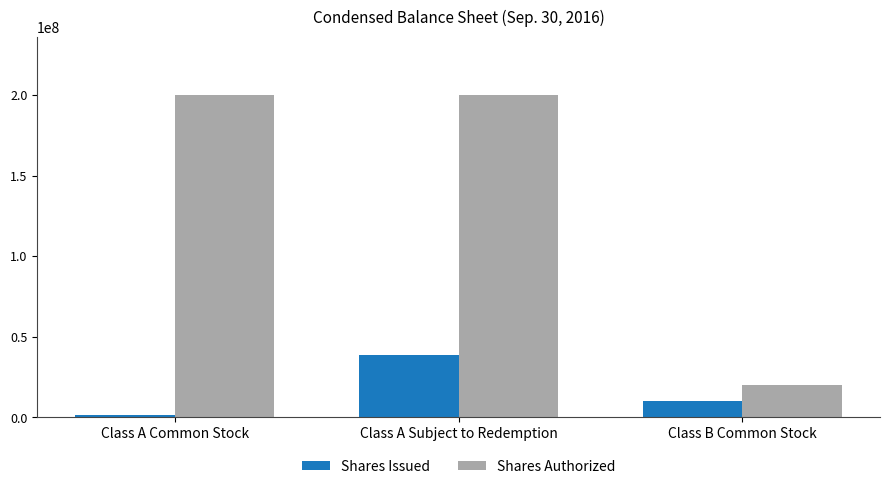

Which series changed the most between Class A Common Stock and Class B Common Stock?

Shares Authorized